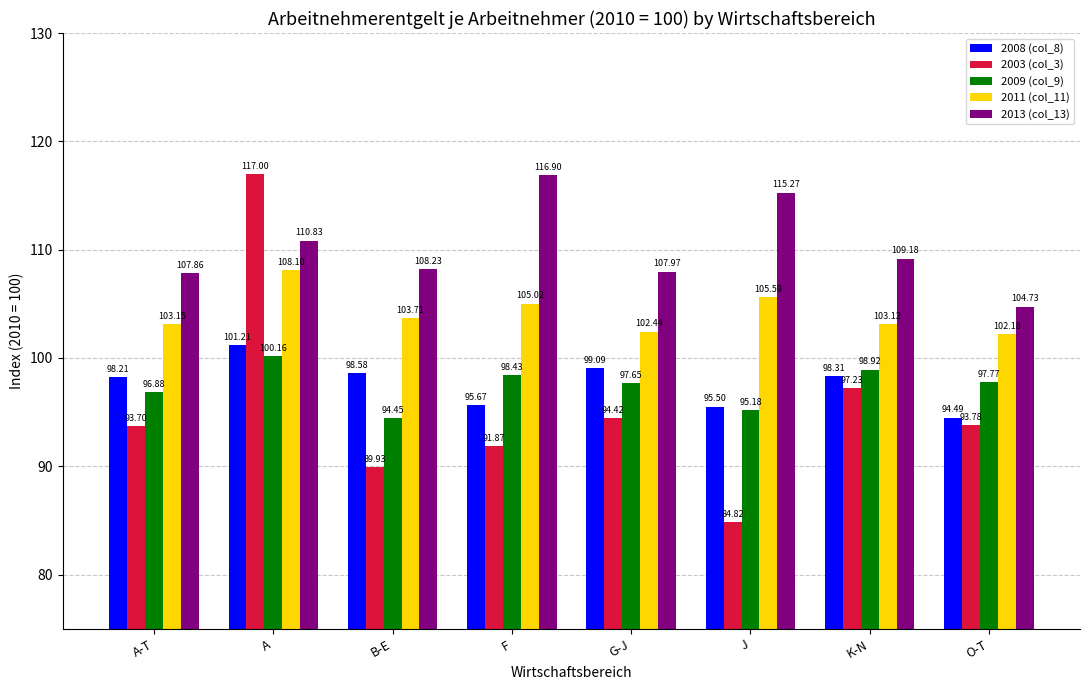

Rank the series by their maximum value, from highest to lowest.

2003 (col_3), 2013 (col_13), 2011 (col_11), 2008 (col_8), 2009 (col_9)